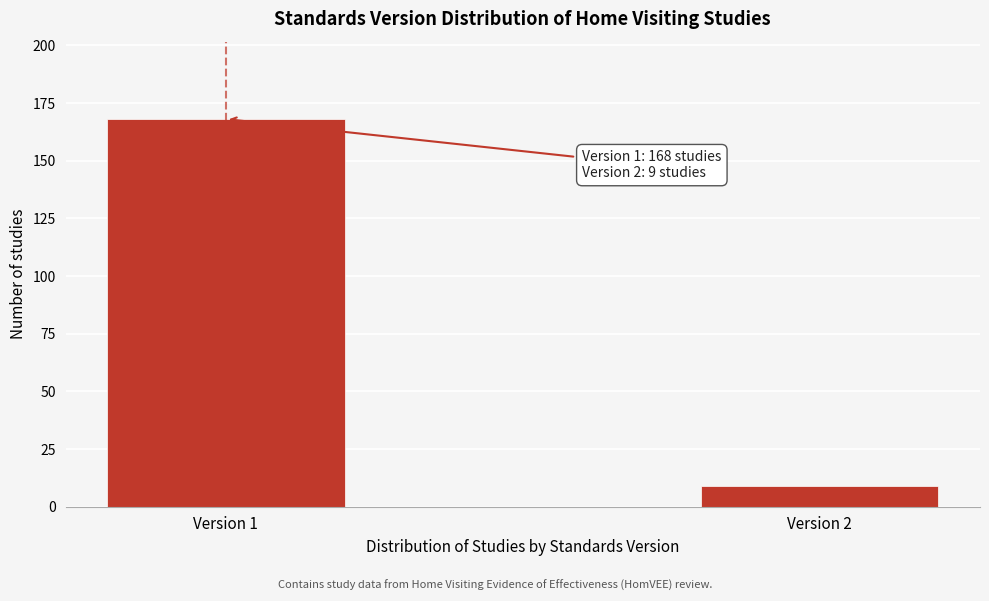

Reading left to right, extract all data points from this chart.

168	9